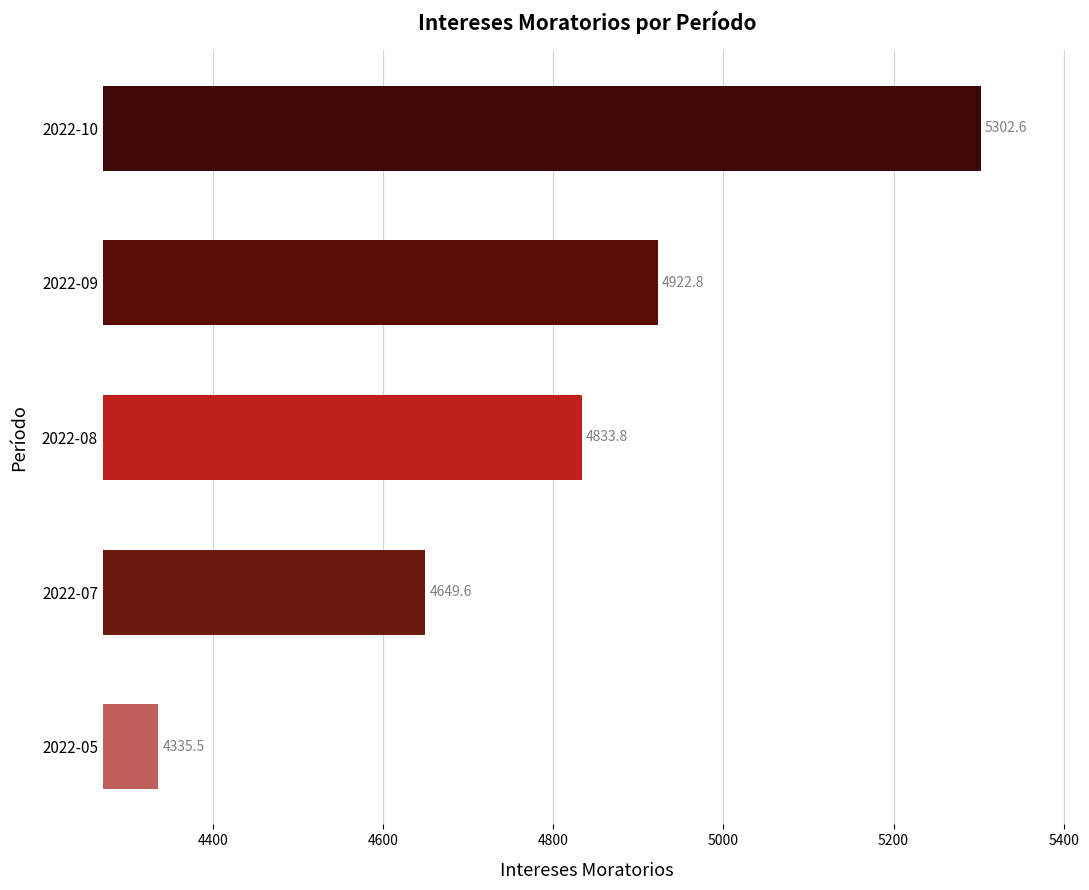

Does the chart contain any negative values?

No